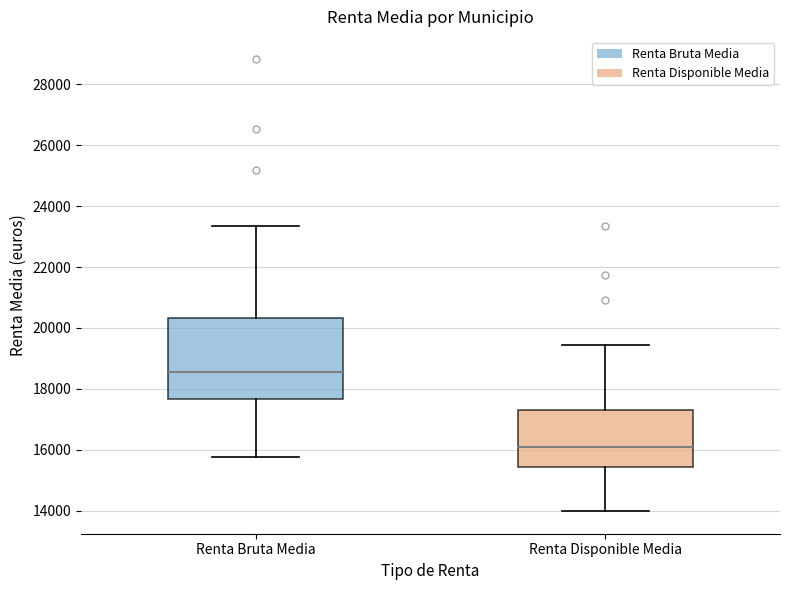

Reading left to right, transcribe this box plot: for each box, give where its median line is, the range the box spans, and where its two whiskers end, as read against the y-axis. The values are not printed on the chart, so give them approximately, as read against the axis.

Renta Bruta Media: median 18600, box 17600 to 20400, whiskers 15800 to 23400
Renta Disponible Media: median 16200, box 15400 to 17400, whiskers 14000 to 19400